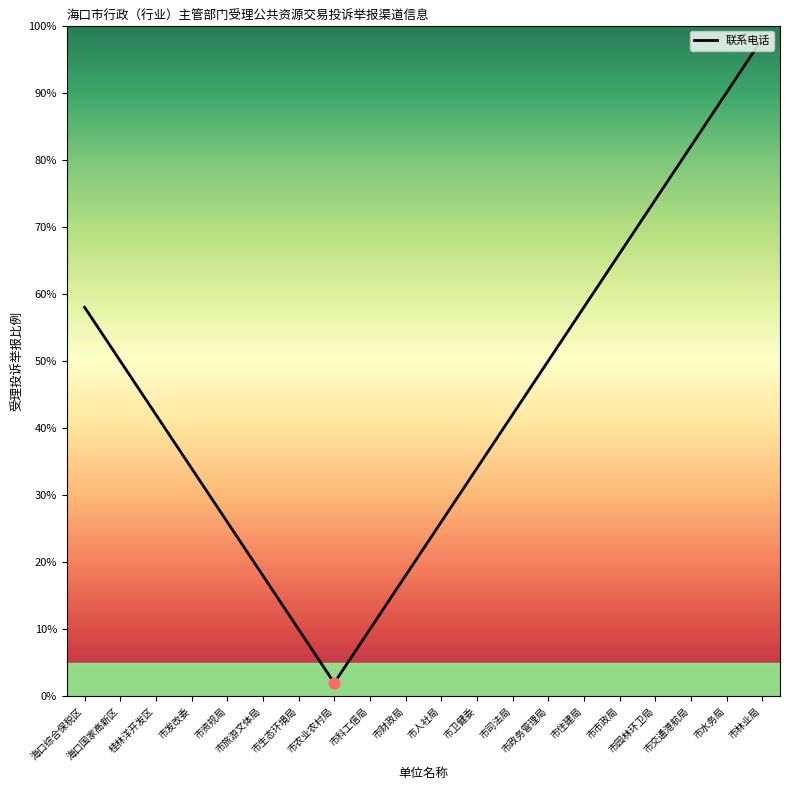

Approximately how many times larger is the value at 市司法局 compared to 市园林环卫局?

0.6